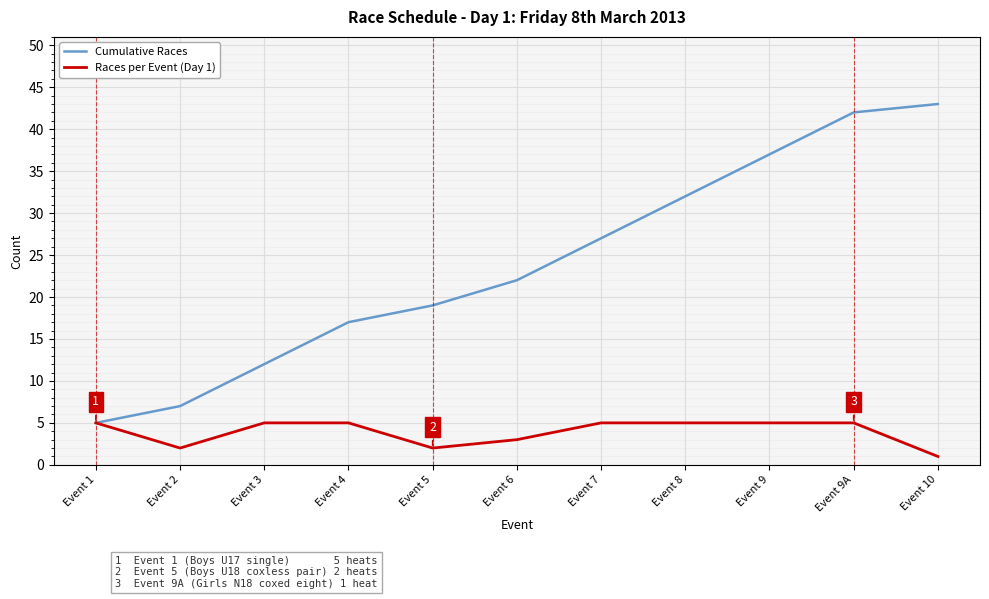

Reading left to right, list all the values displayed in this chart.

Cumulative Races: 5	7	12	17	19	22	27	32	37	42	43
Races per Event (Day 1): 5	2	5	5	2	3	5	5	5	5	1